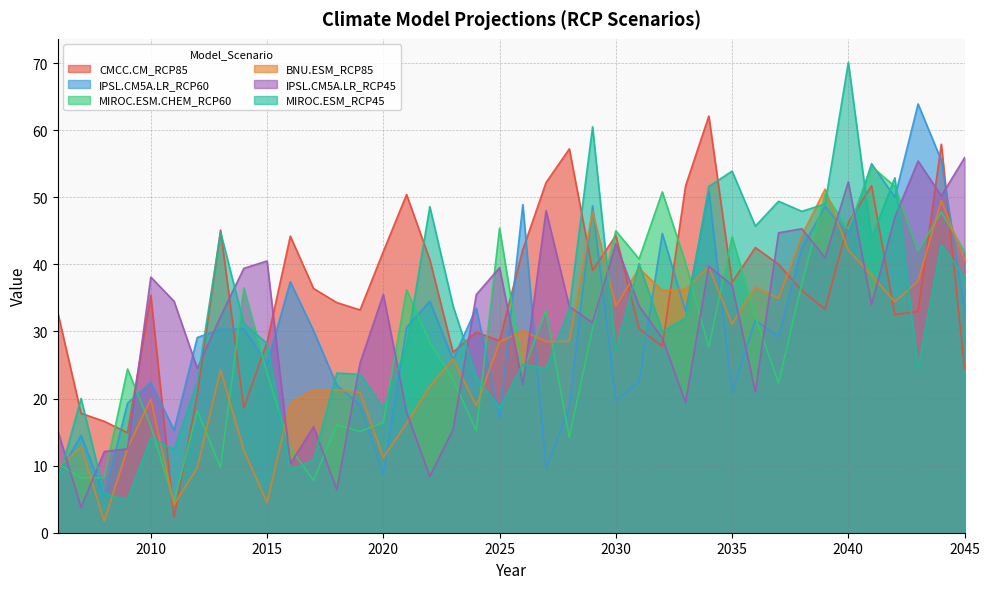

At which label does MIROC.ESM_RCP45 first exceed 30?

2013